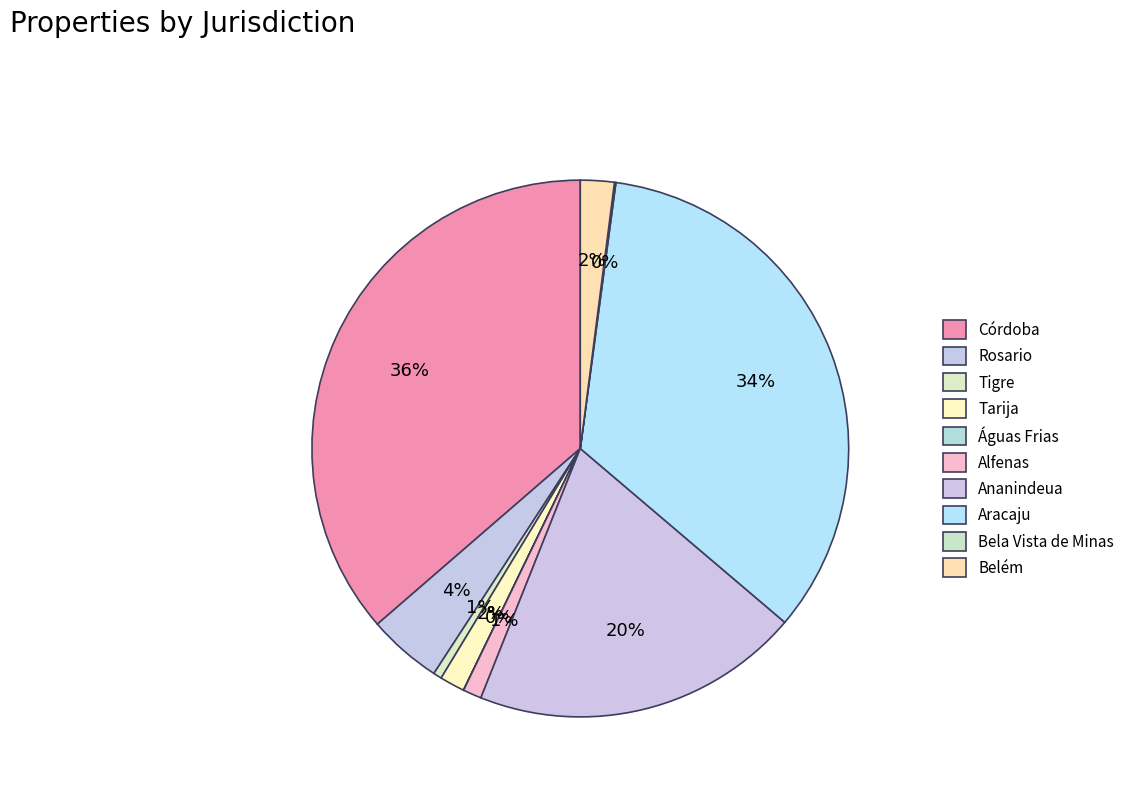

What percentage do Ananindeua and Tigre together represent?

20.3%